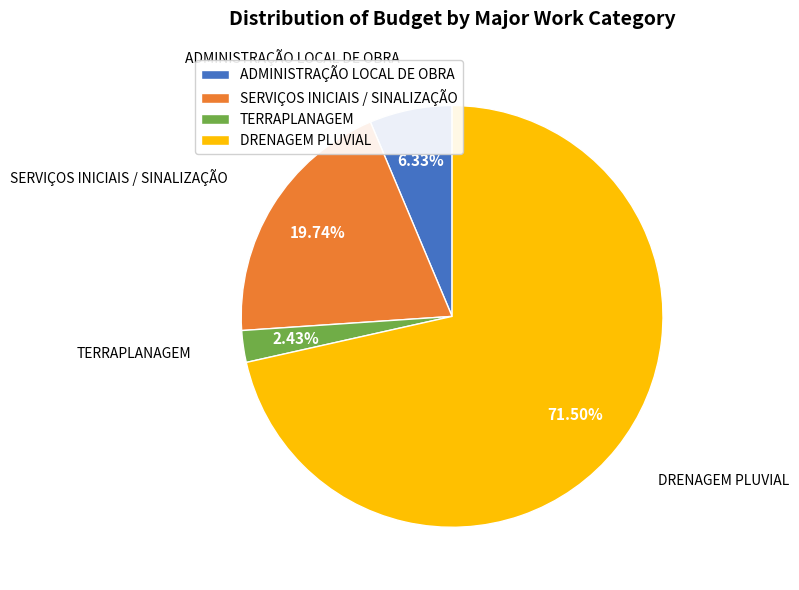

What is the ratio of the value at DRENAGEM PLUVIAL to the value at SERVIÇOS INICIAIS / SINALIZAÇÃO?

3.6